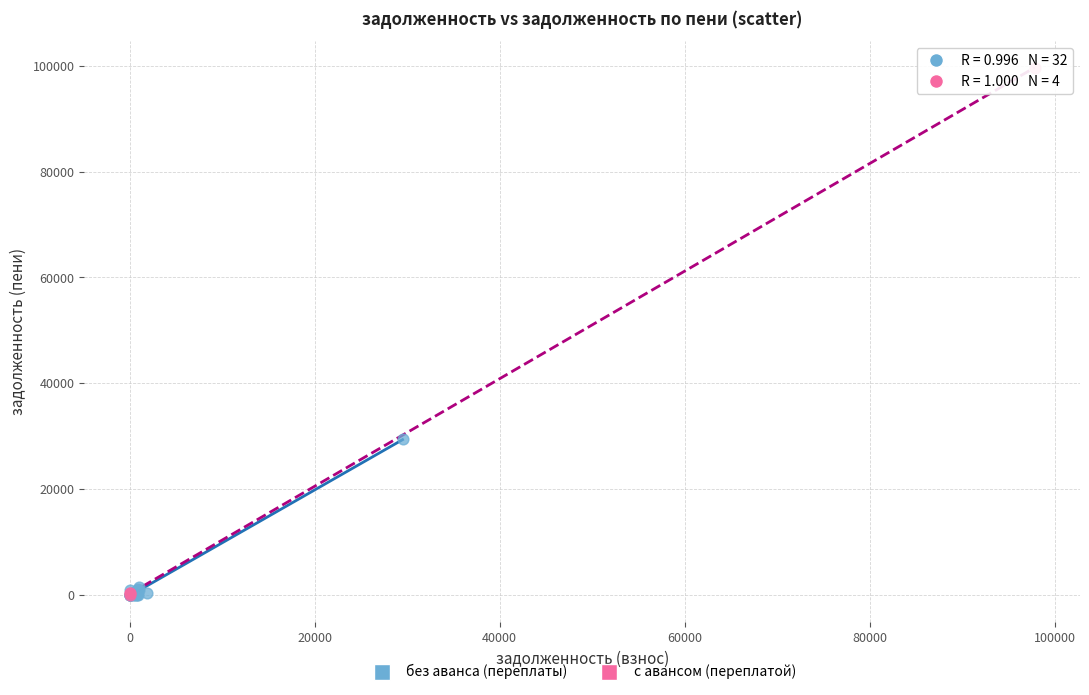

Which series contains the highest Y value?

с авансом (переплатой)